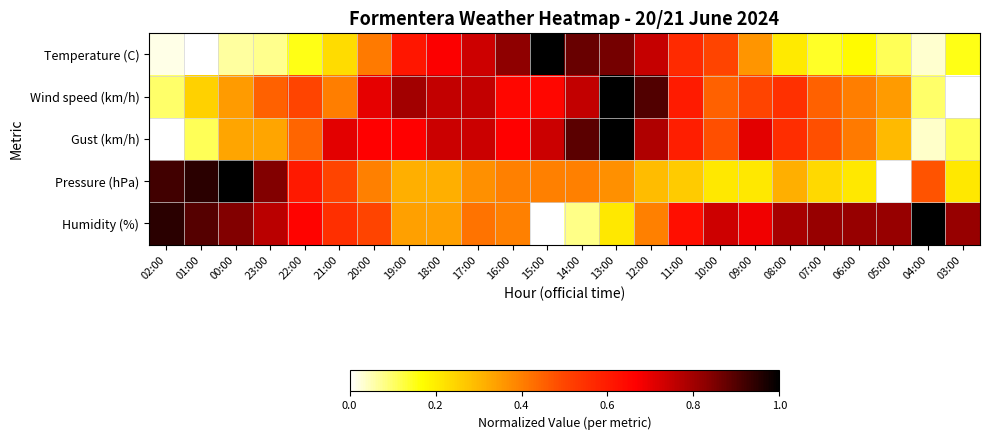

At which category is the sum across all series the highest?

13:00